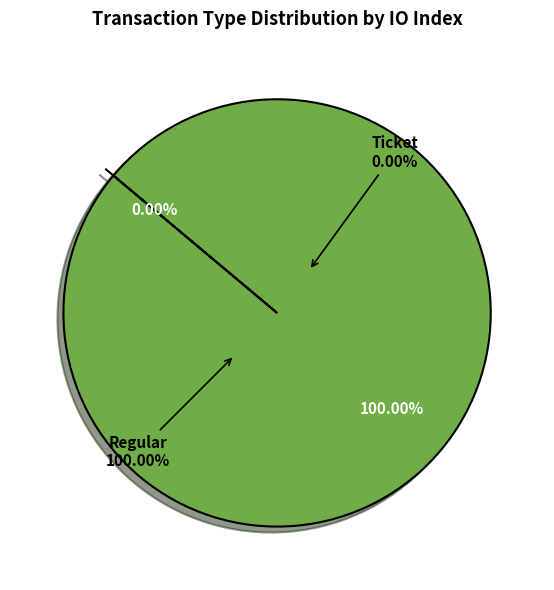

Which category has the biggest portion of the pie?

Regular